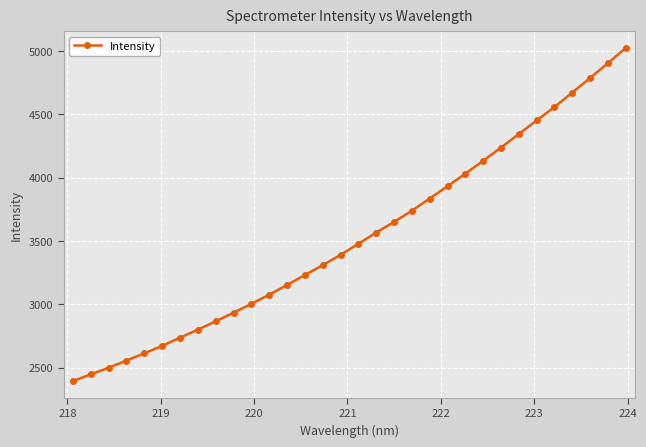

True or false: there are more than 2 points higher than both neighbors.

False